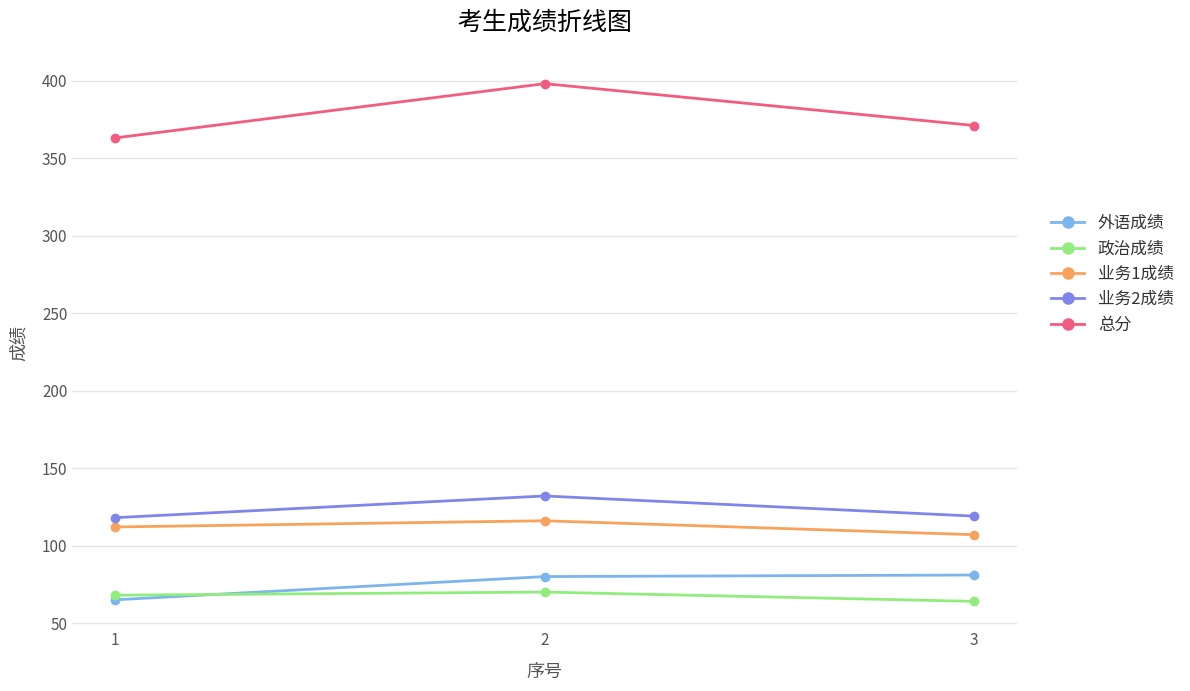

What is the value of the 业务1成绩 point at the 2nd from the left?

116